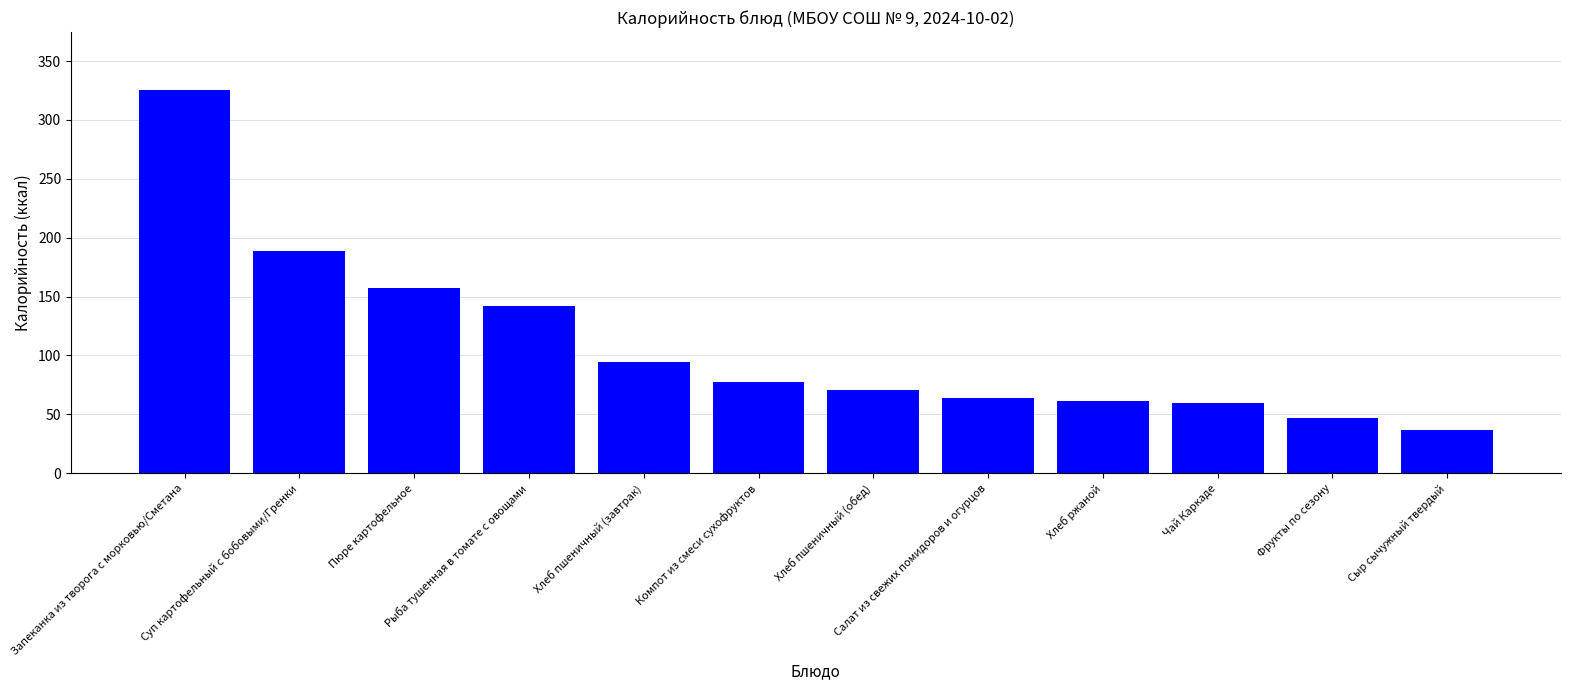

What is the label of the 4th bar from the right?

Хлеб ржаной